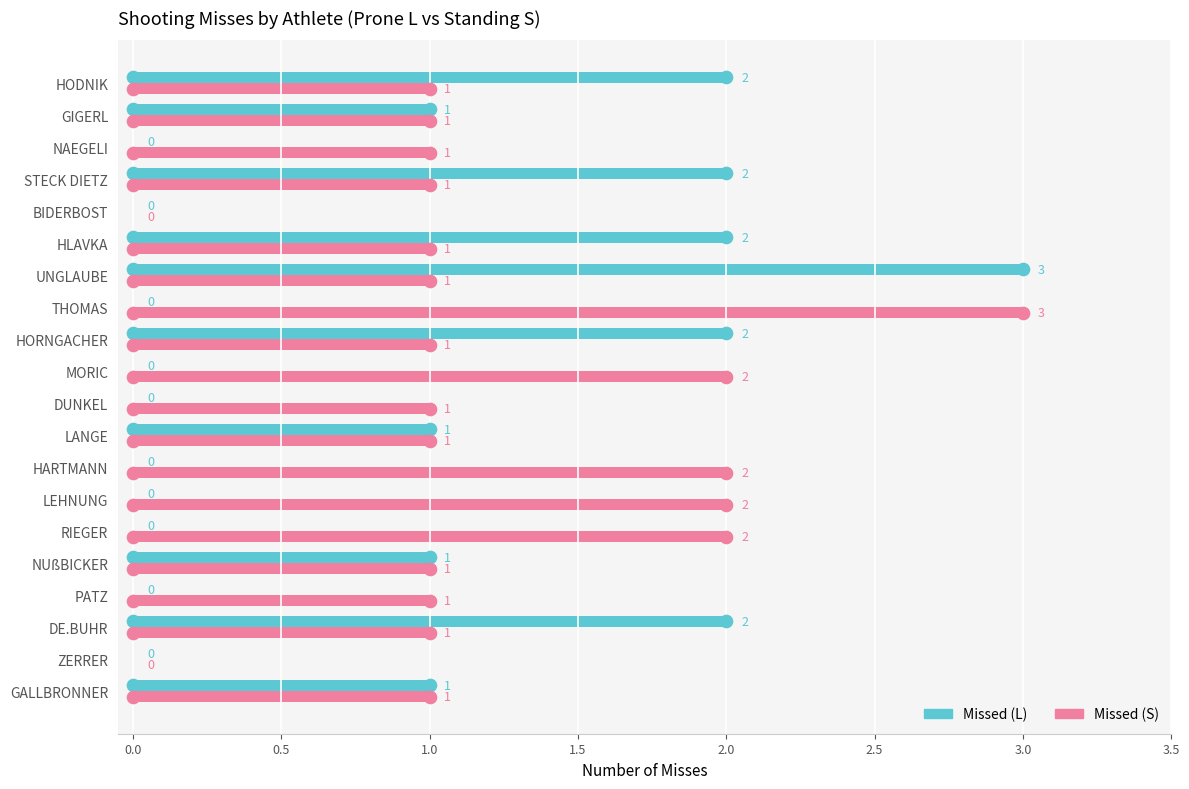

At which label does Missed (L) reach its peak?

UNGLAUBE